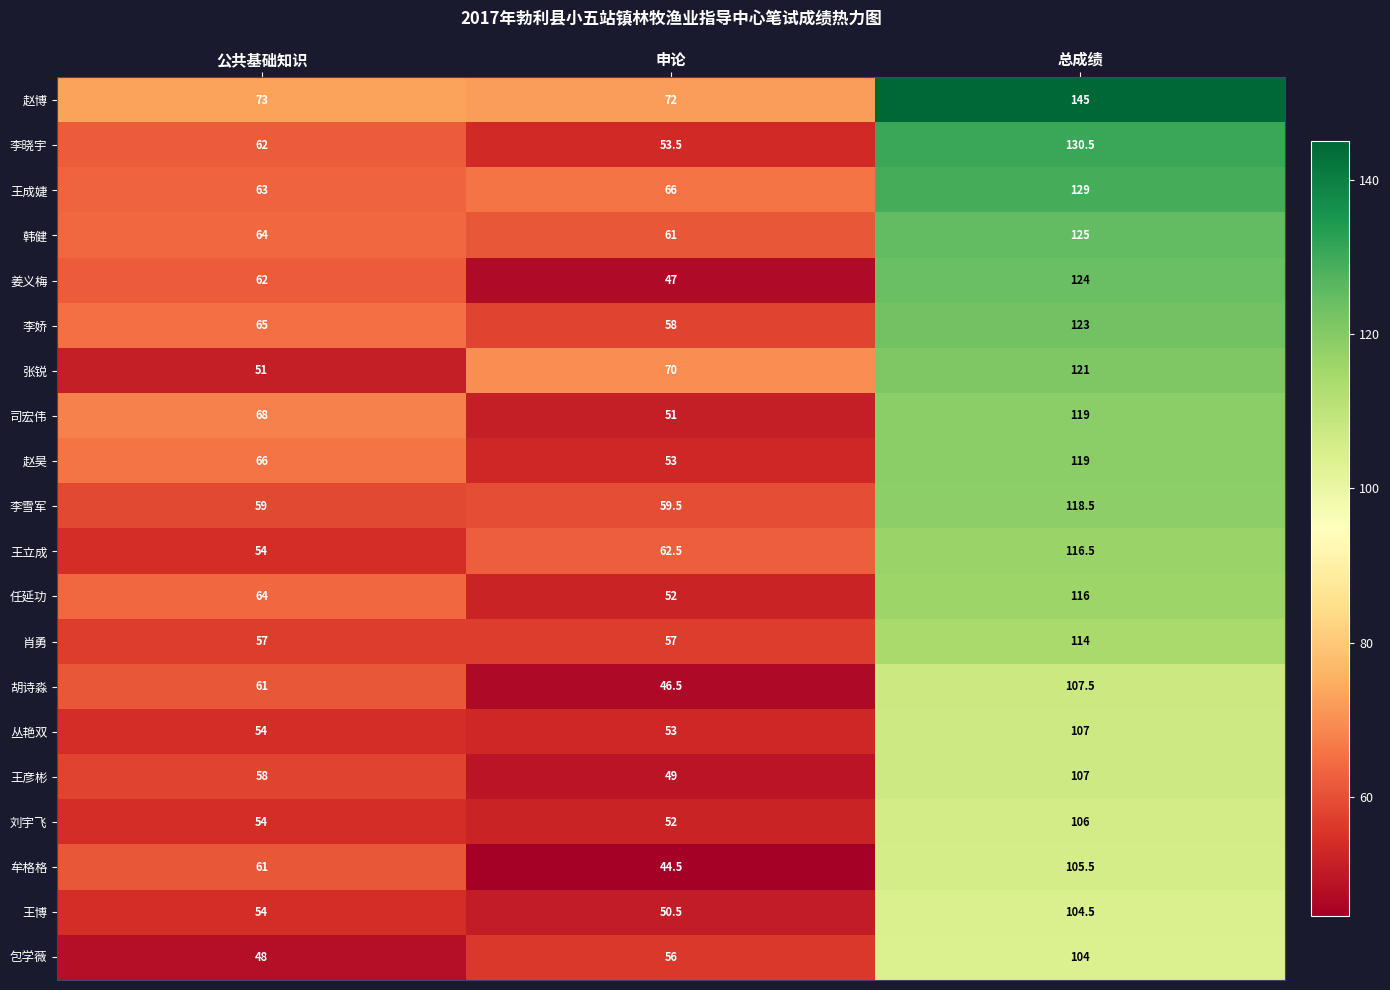

Which series changed the most between 公共基础知识 and 总成绩?

赵博